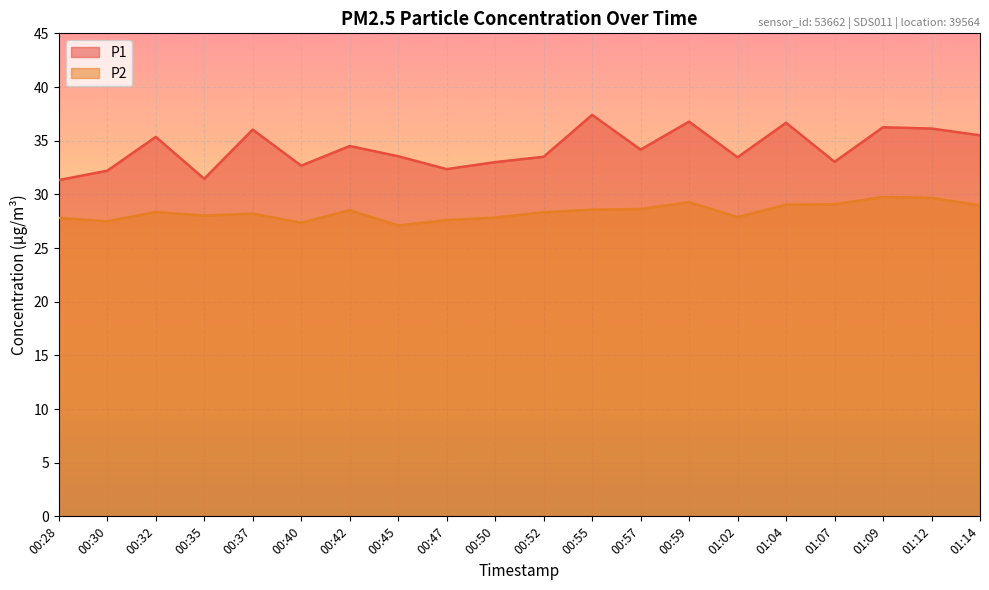

How many lines are shown in the chart?

2